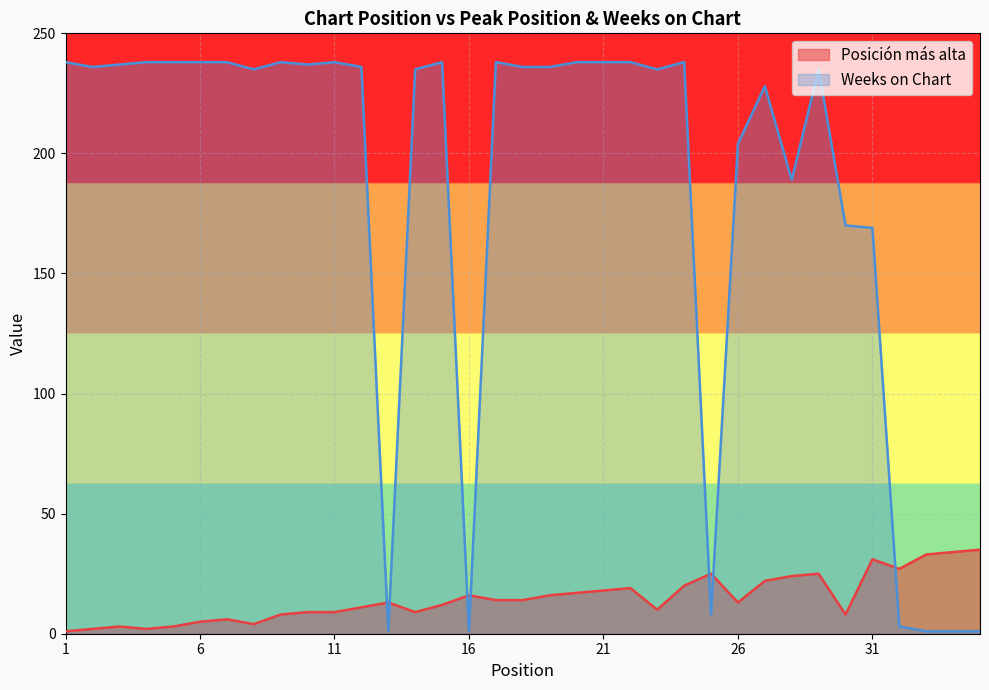

What are all the series names shown in the legend?

Posición más alta, Weeks on Chart